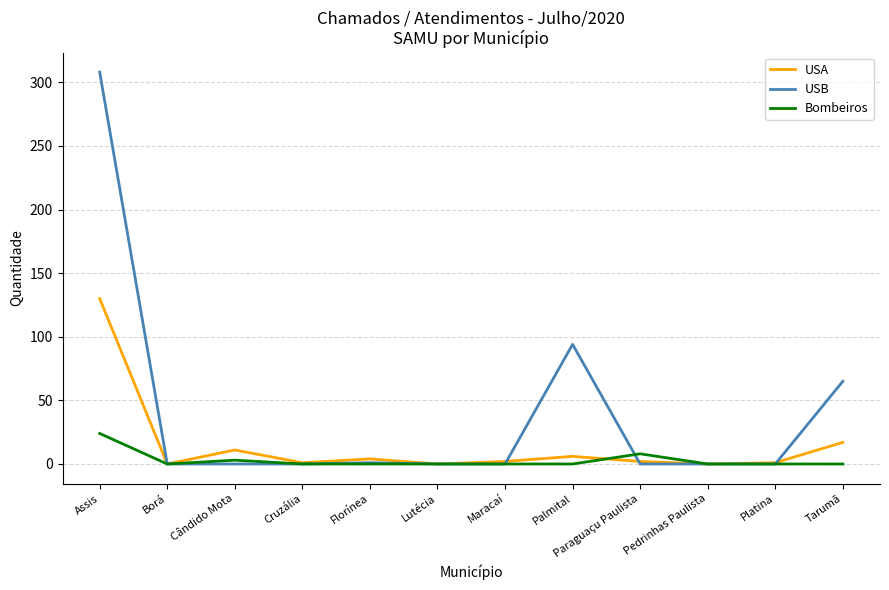

What position from the right is Borá?

11